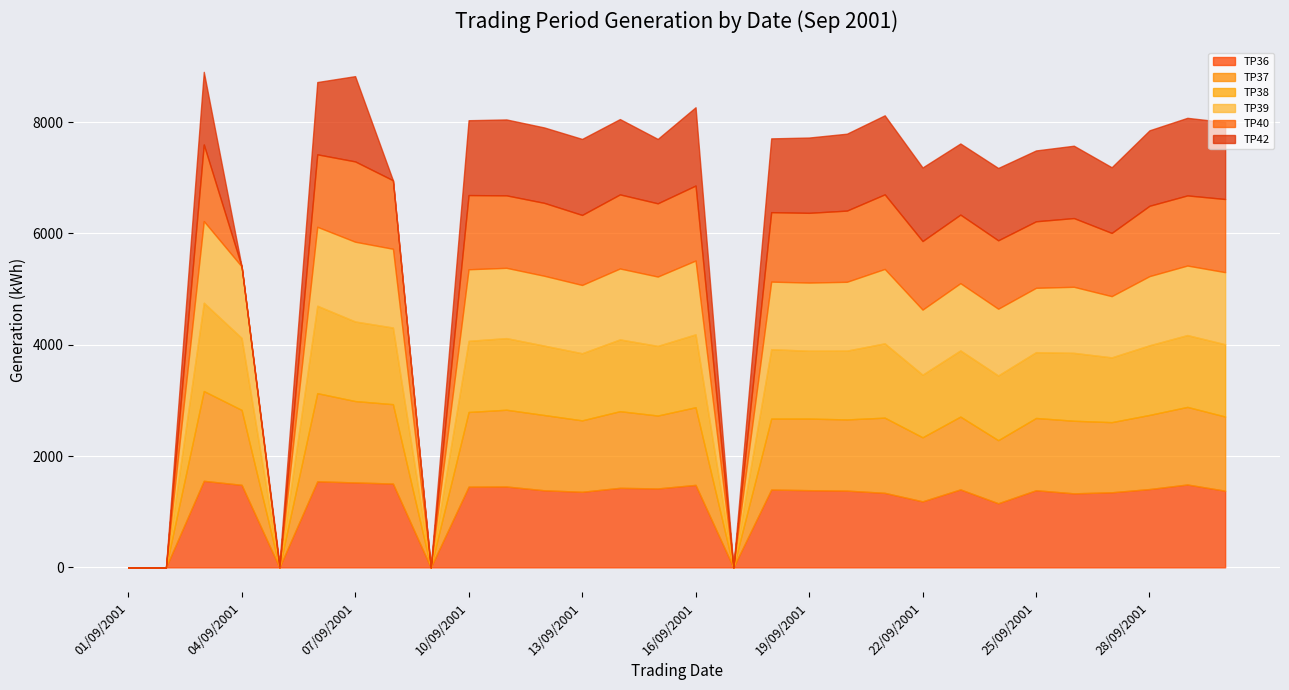

Which series has the widest spread of values?

TP37